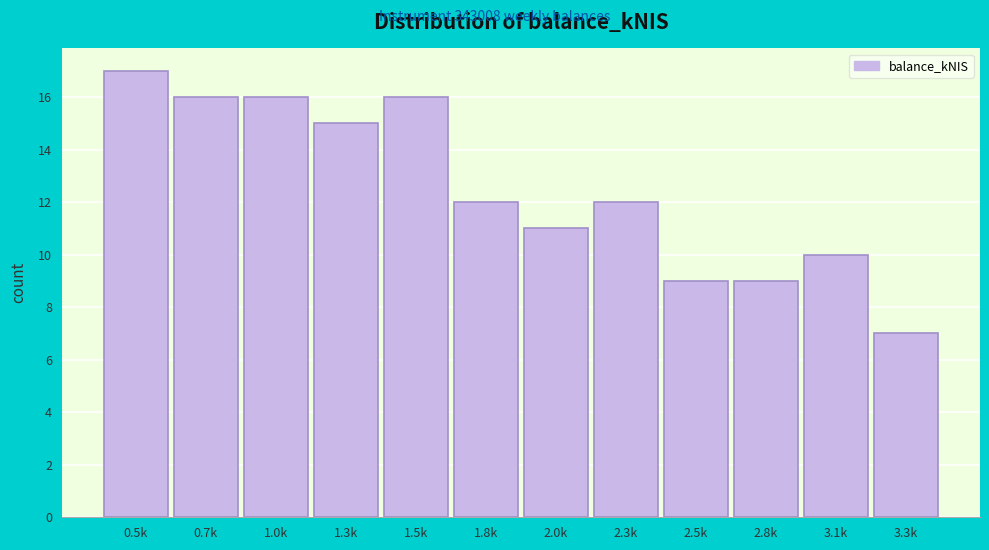

Reading right to left, what are all the values shown in this chart?

3.3k=7	3.1k=10	2.8k=9	2.5k=9	2.3k=12	2.0k=11	1.8k=12	1.5k=16	1.3k=15	1.0k=16	0.7k=16	0.5k=17